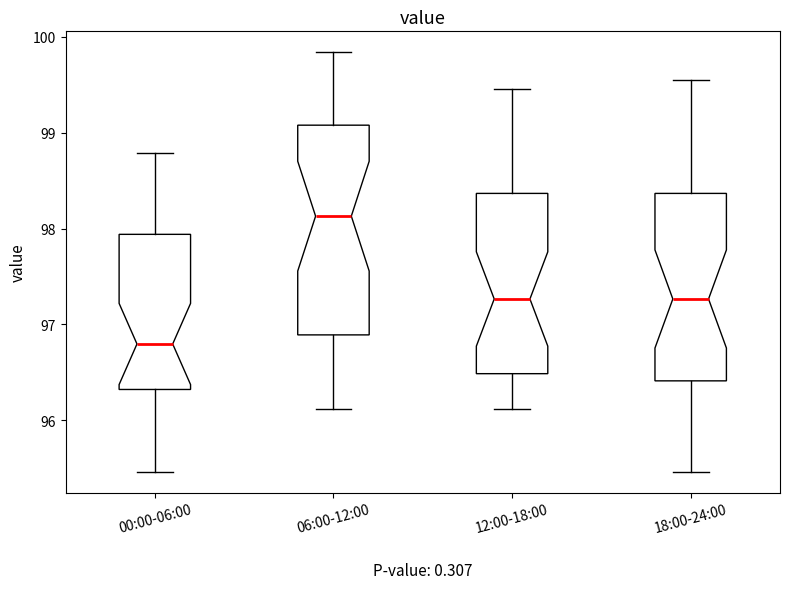

Reading left to right, read every box against the y-axis: the position of its median line, the range the box covers, and the ends of its whiskers. The values are not printed on the chart, so give them approximately, as read against the axis.

00:00-06:00: median 96.8, box 96.3 to 97.9, whiskers 95.5 to 98.8
06:00-12:00: median 98.1, box 96.9 to 99.1, whiskers 96.1 to 99.8
12:00-18:00: median 97.3, box 96.5 to 98.4, whiskers 96.1 to 99.5
18:00-24:00: median 97.3, box 96.4 to 98.4, whiskers 95.5 to 99.6